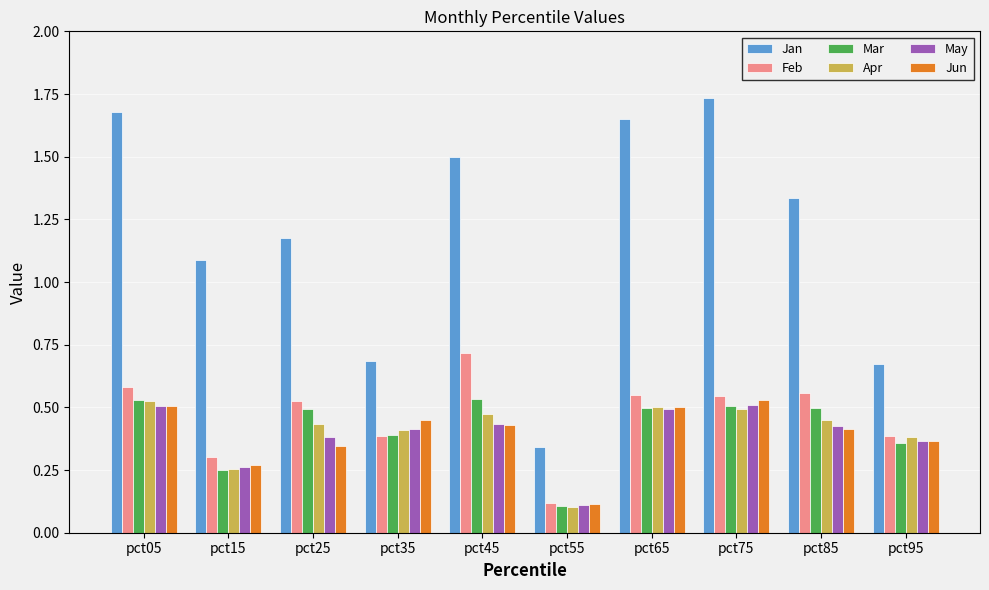

How many bars are there in each group?

6